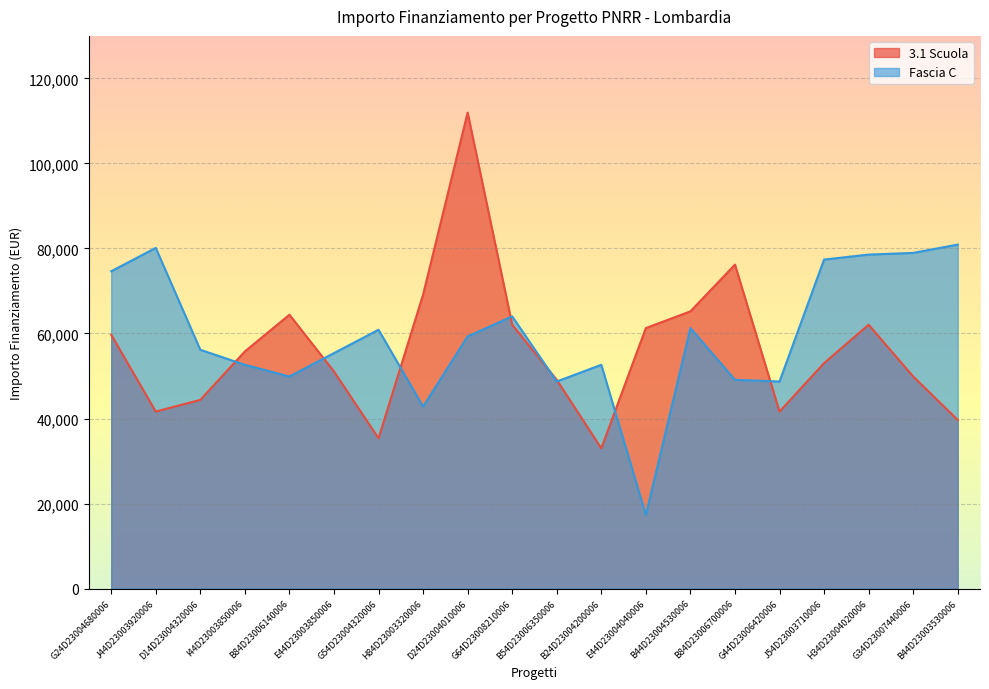

At which category does the chart reach its peak across all series?

D24D23004010006